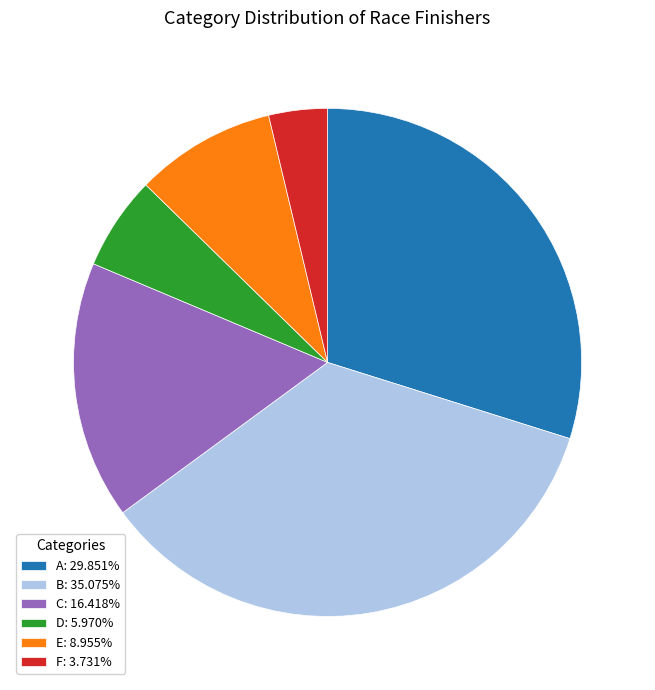

The F slice represents 4% of the pie. True or false?

True